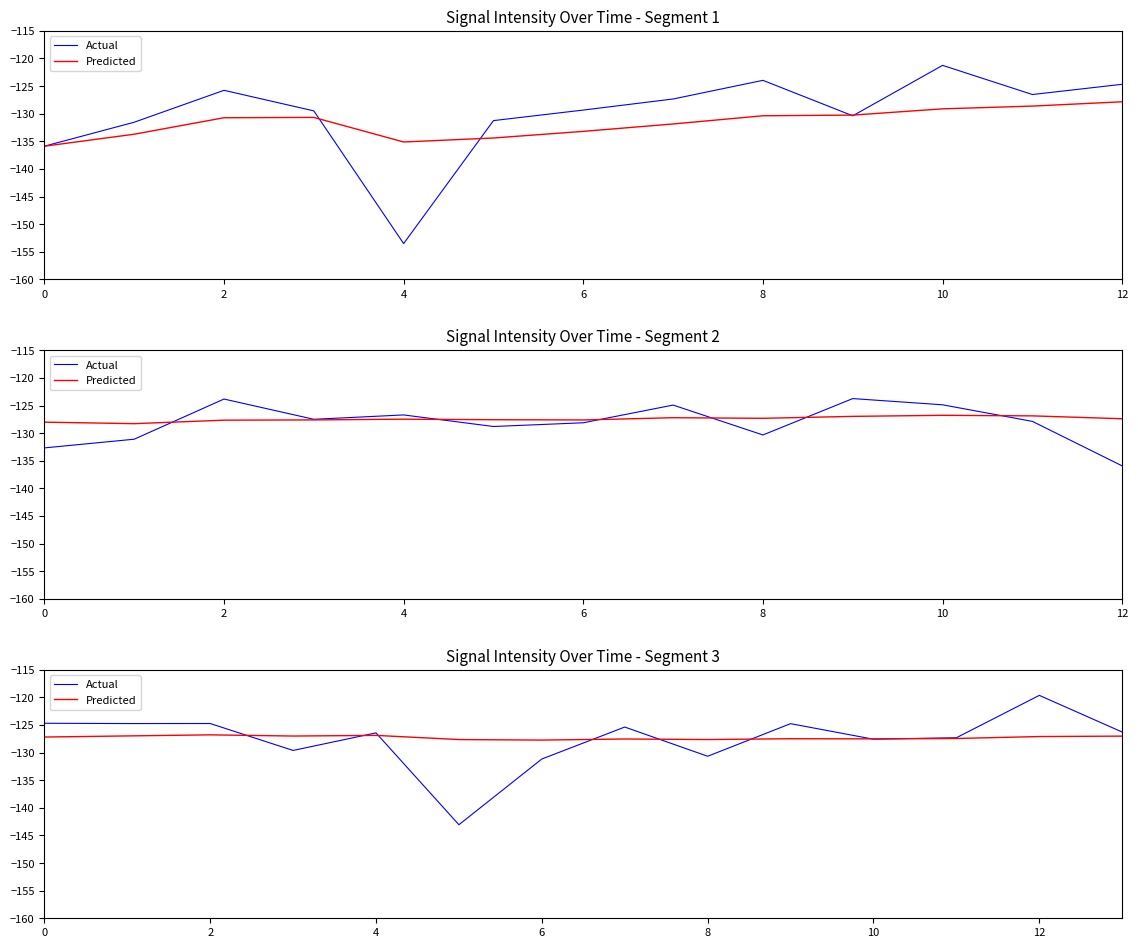

How many interior local valleys does the Predicted series have?

4